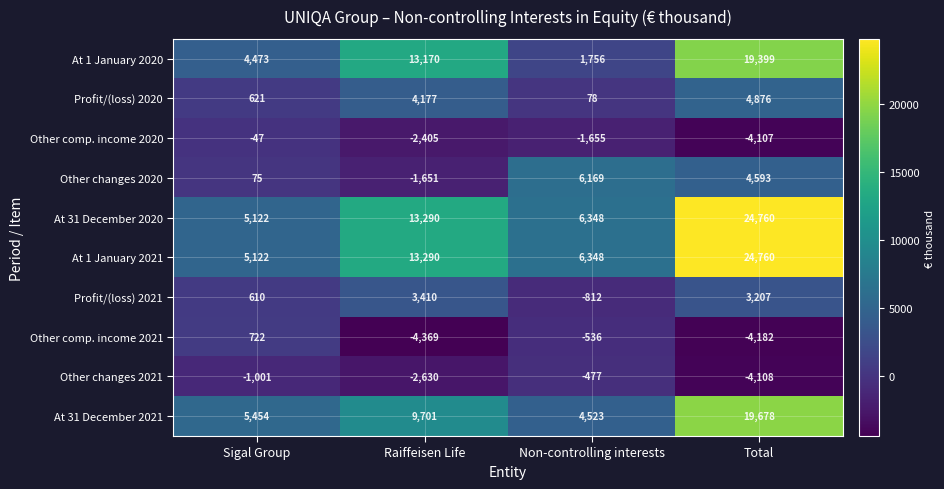

At which category is the sum across all series the highest?

Total